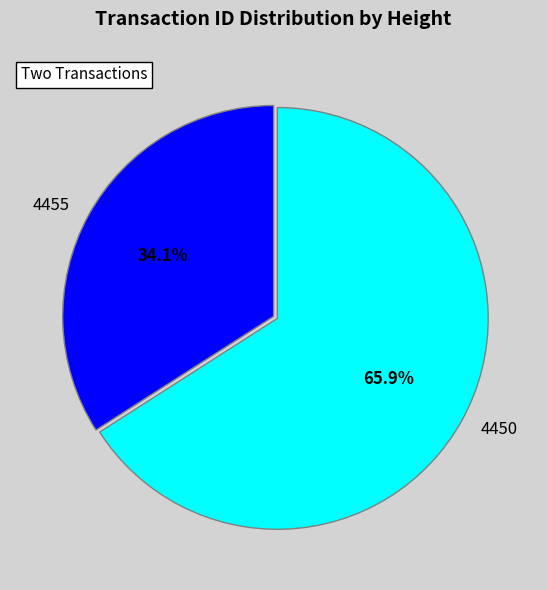

Between 4455 and 4450, which is larger?

4450